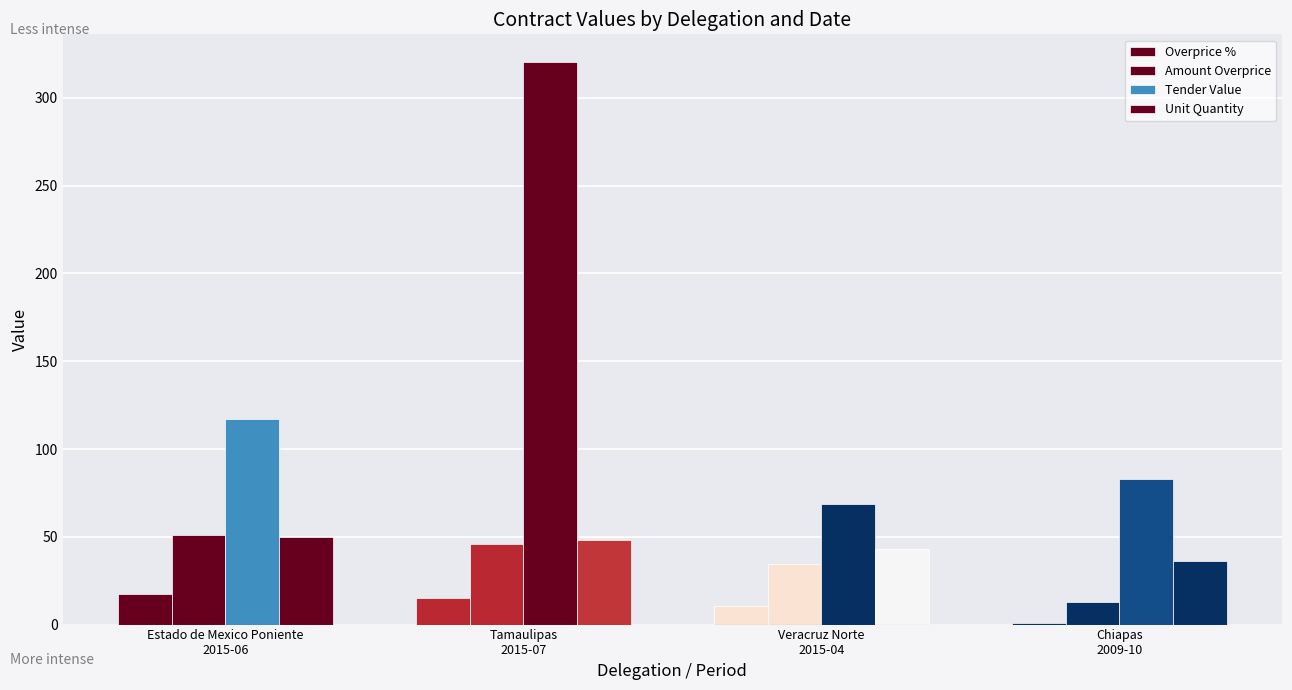

Is it true that Unit Quantity equals 12.6 at Chiapas
2009-10?

False